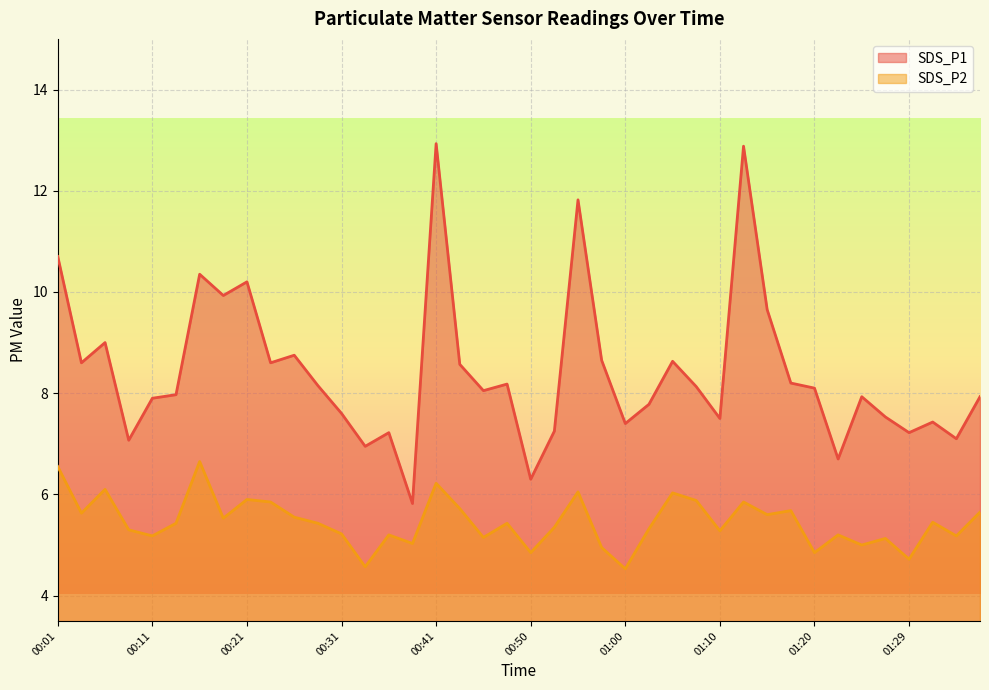

Reading right to left, what are all the values shown in this chart?

SDS_P1: 01:37=7.9	01:34=7.1	01:32=7.4	01:29=7.2	01:27=7.5	01:25=7.9	01:22=6.7	01:20=8.1	01:17=8.2	01:15=9.7	01:12=12.9	01:10=7.5	01:07=8.1	01:05=8.6	01:03=7.8	01:00=7.4	00:58=8.7	00:55=11.8	00:53=7.2	00:50=6.3	00:48=8.2	00:46=8.1	00:43=8.6	00:41=12.9	00:38=5.8	00:36=7.2	00:33=7.0	00:31=7.6	00:28=8.2	00:26=8.8	00:23=8.6	00:21=10.2	00:19=9.9	00:16=10.3	00:14=8.0	00:11=7.9	00:09=7.1	00:06=9.0	00:04=8.6	00:01=10.7
SDS_P2: 01:37=5.7	01:34=5.2	01:32=5.5	01:29=4.7	01:27=5.1	01:25=5.0	01:22=5.2	01:20=4.8	01:17=5.7	01:15=5.6	01:12=5.8	01:10=5.3	01:07=5.9	01:05=6.0	01:03=5.3	01:00=4.5	00:58=5.0	00:55=6.0	00:53=5.3	00:50=4.8	00:48=5.4	00:46=5.2	00:43=5.7	00:41=6.2	00:38=5.0	00:36=5.2	00:33=4.6	00:31=5.2	00:28=5.4	00:26=5.5	00:23=5.8	00:21=5.9	00:19=5.5	00:16=6.7	00:14=5.4	00:11=5.2	00:09=5.3	00:06=6.1	00:04=5.6	00:01=6.5